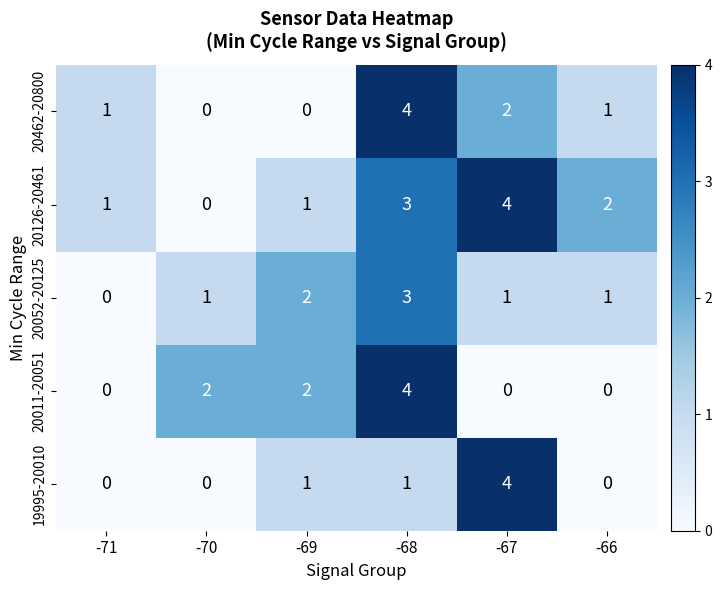

Reading right to left, transcribe all the data shown in this chart.

20462-20800: -66=1	-67=2	-68=4	-69=0	-70=0	-71=1
20126-20461: -66=2	-67=4	-68=3	-69=1	-70=0	-71=1
20052-20125: -66=1	-67=1	-68=3	-69=2	-70=1	-71=0
20011-20051: -66=0	-67=0	-68=4	-69=2	-70=2	-71=0
19995-20010: -66=0	-67=4	-68=1	-69=1	-70=0	-71=0